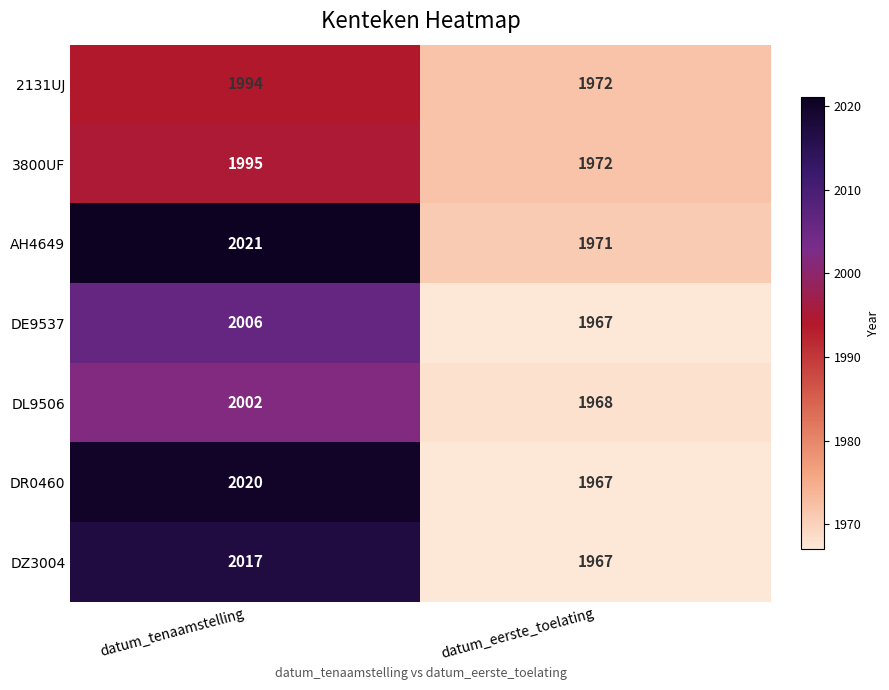

Read the AH4649 value at datum_tenaamstelling, to the nearest 10.

2020